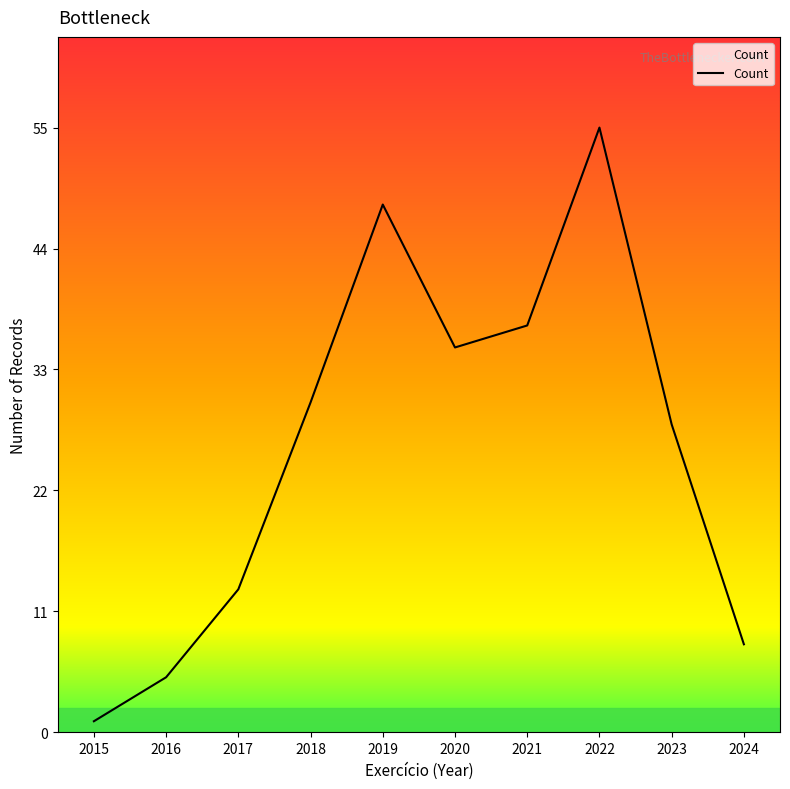

How many lines are shown in the chart?

1